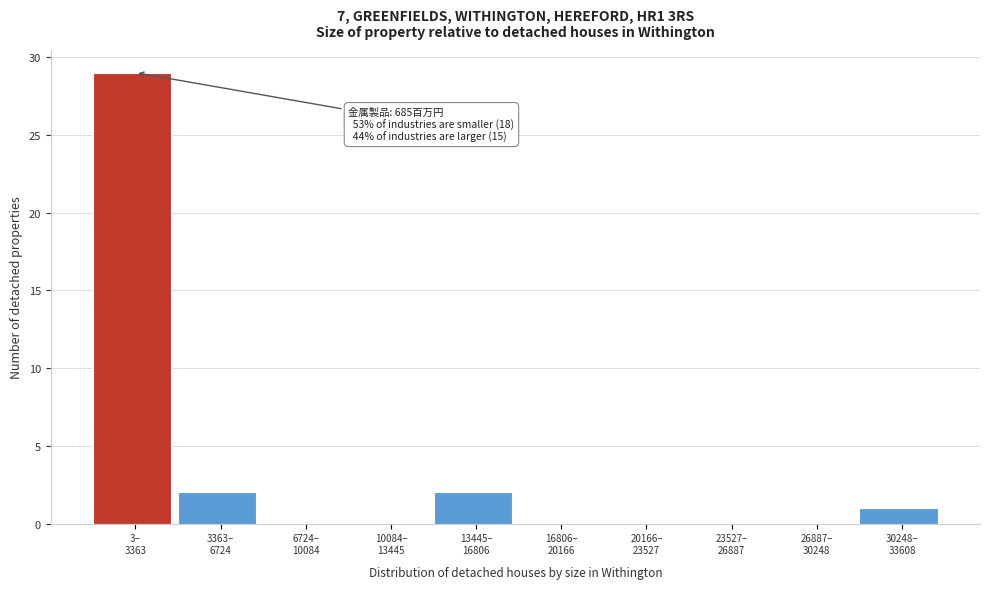

What is the sum of all values?

34